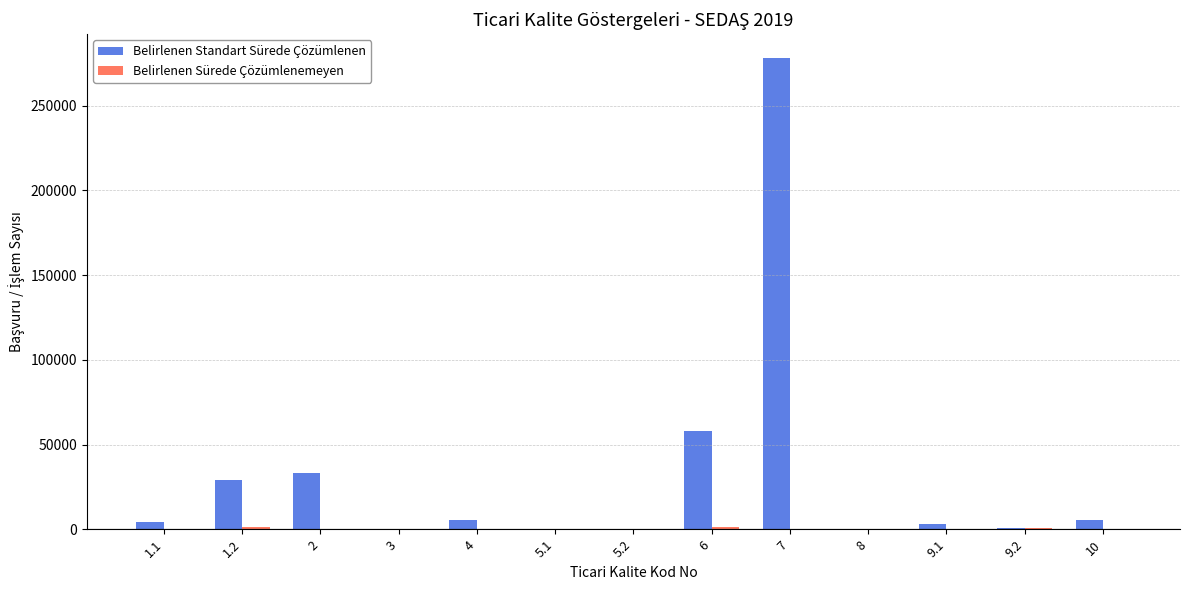

Which series changed the most between 1.2 and 10?

Belirlenen Standart Sürede Çözümlenen